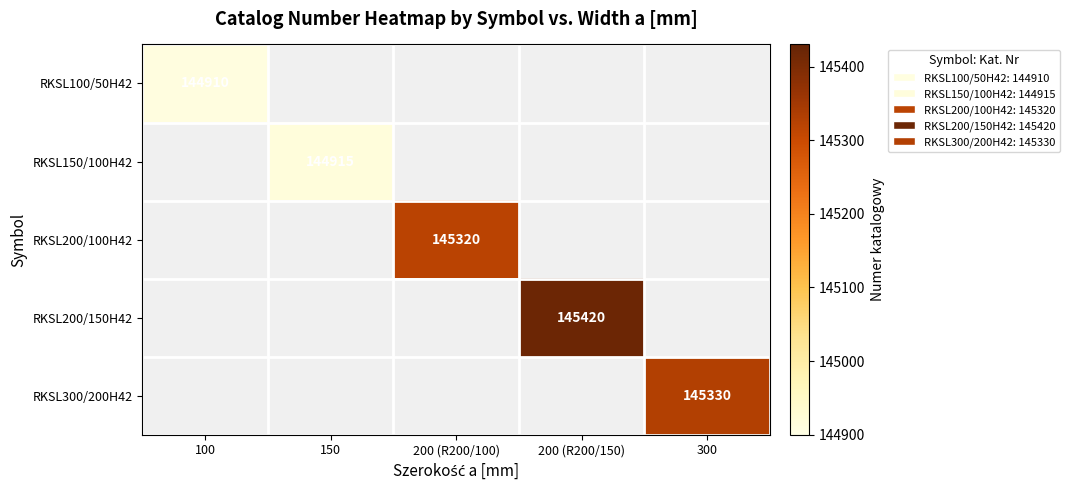

At which category does the chart reach its minimum across all series?

100